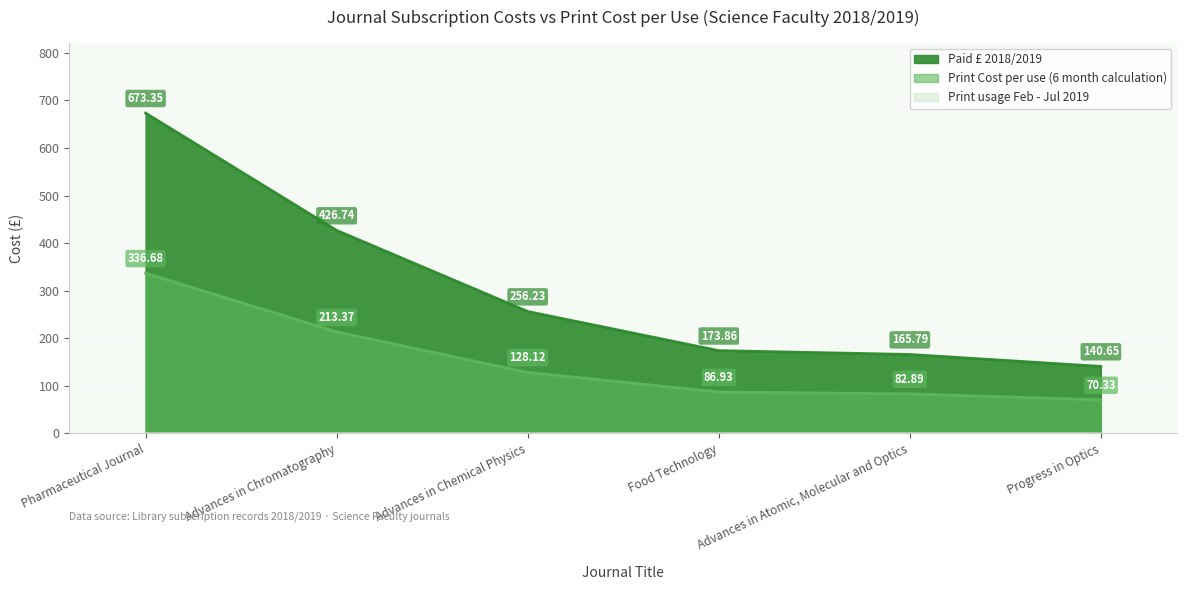

How many values in the Print Cost per use (6 month calculation) series exceed 128?

3